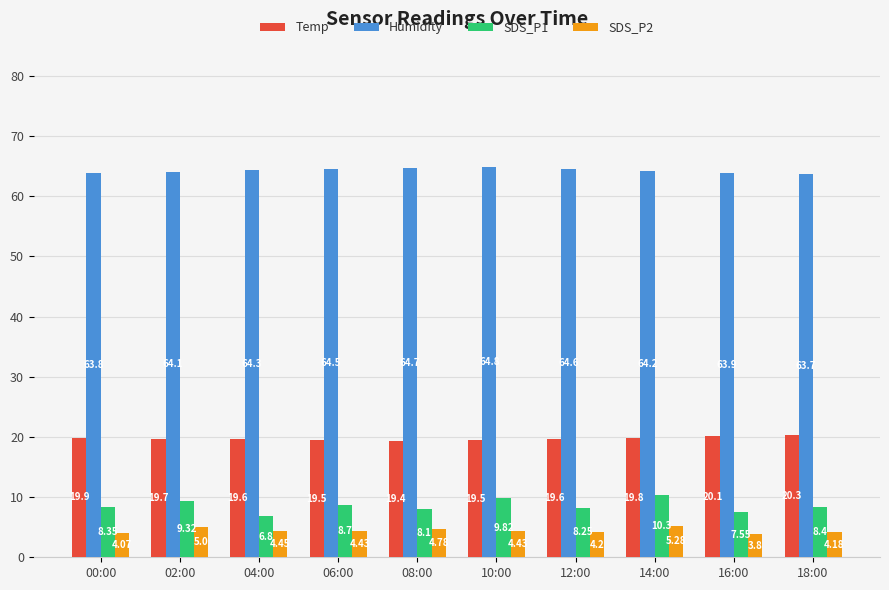

What is the smallest value displayed?

3.8